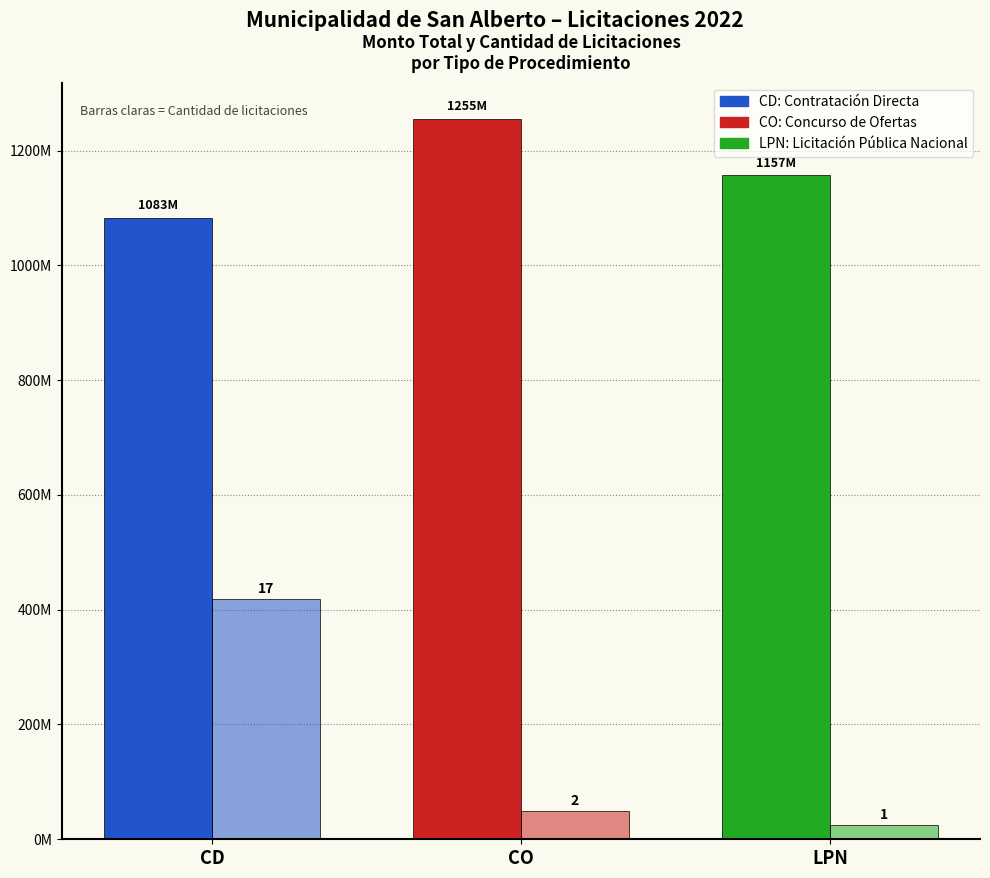

The Monto Total (Gs) series shows 1804309331.5 at CO. True or false?

False